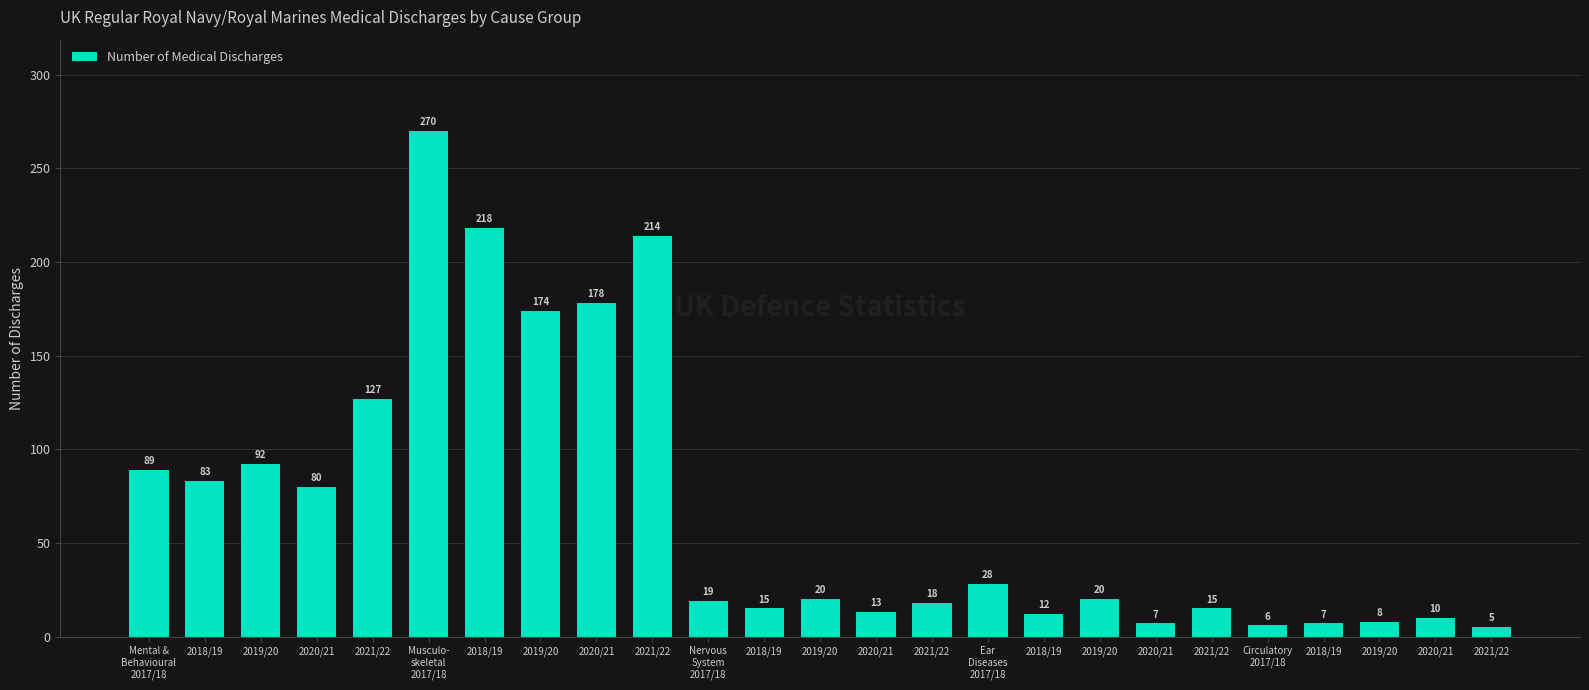

How many categories are shown in the chart?

25